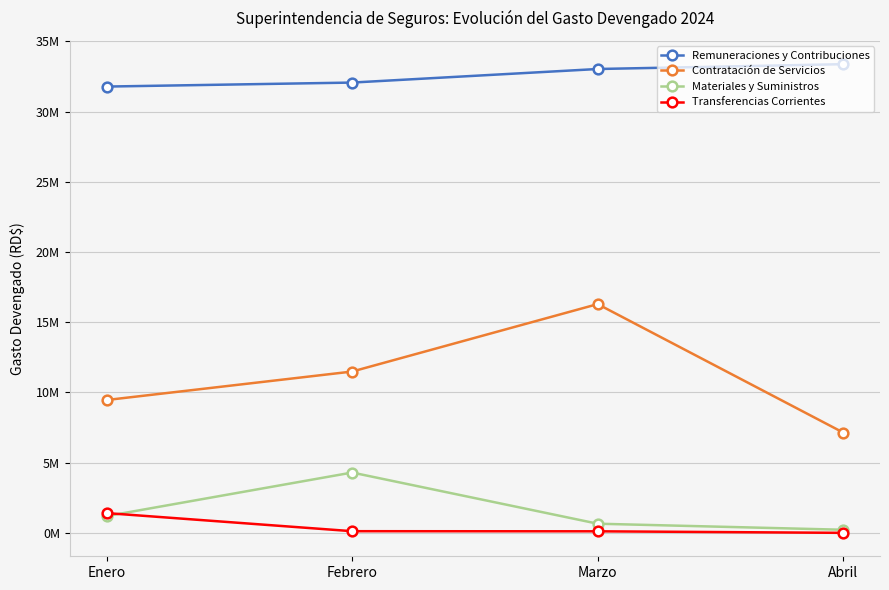

Rank the series at Febrero from highest to lowest value.

Remuneraciones y Contribuciones, Contratación de Servicios, Materiales y Suministros, Transferencias Corrientes